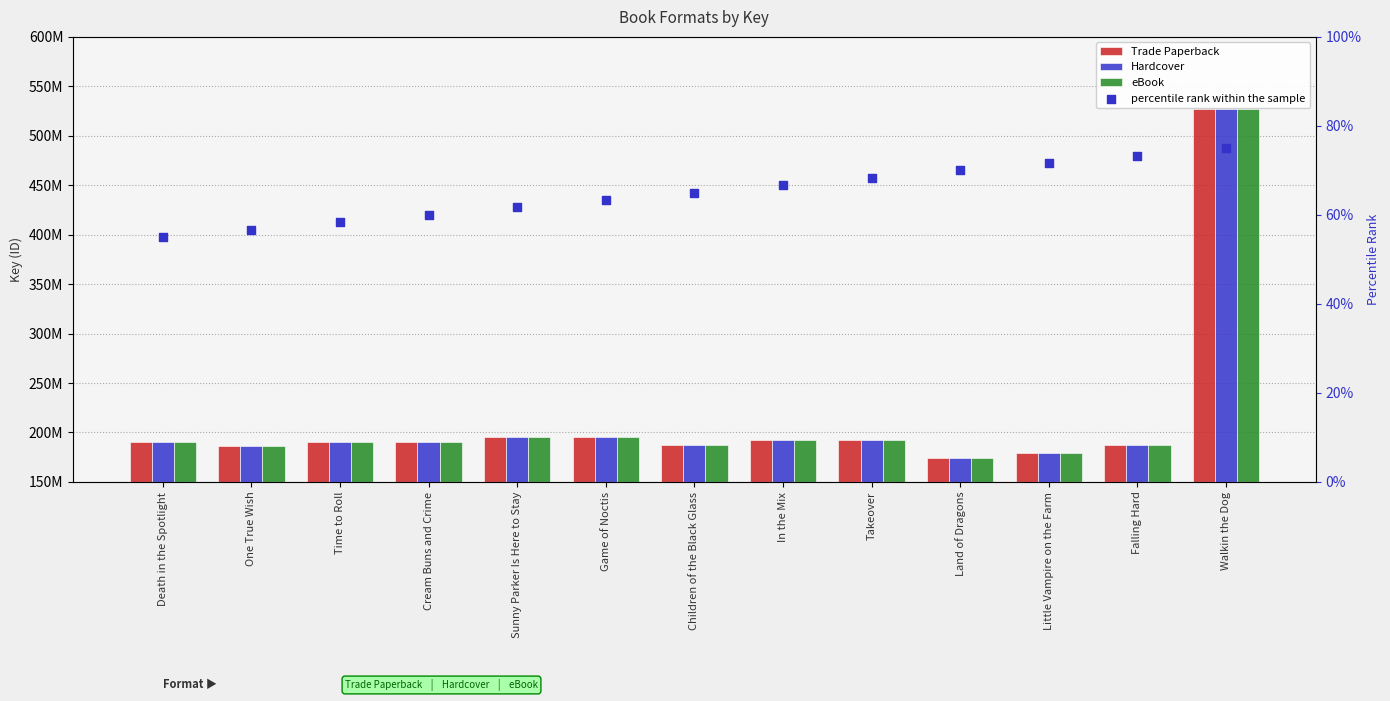

Is the value of percentile rank within the sample at Falling Hard greater than the value of Hardcover at In the Mix?

No